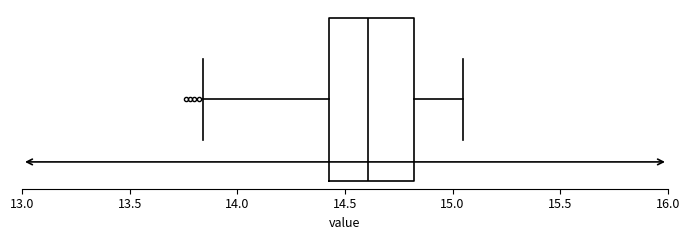

Transcribe this box plot: give where the median line is, the range the box spans, and where the two whiskers end, as read against the x-axis. The values are not printed on the chart, so give them approximately, as read against the axis.

median 14.60, box 14.45 to 14.80, whiskers 13.85 to 15.05